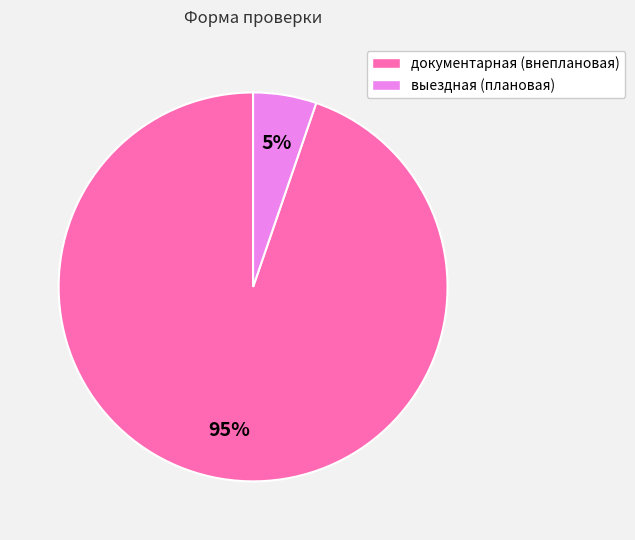

Is the sum of выездная (плановая) and документарная (внеплановая) greater than half?

Yes